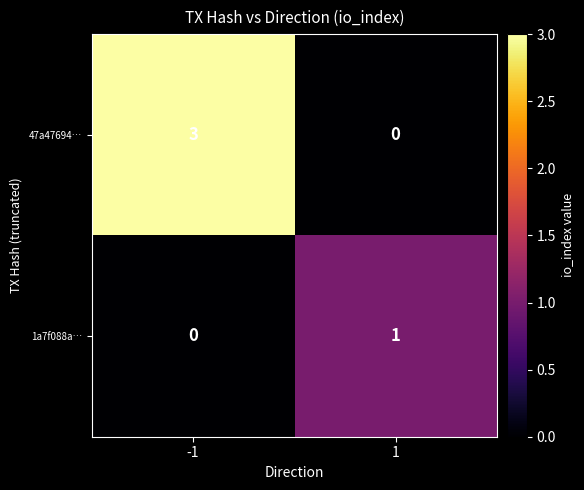

What is the difference between the highest and lowest values at -1?

3